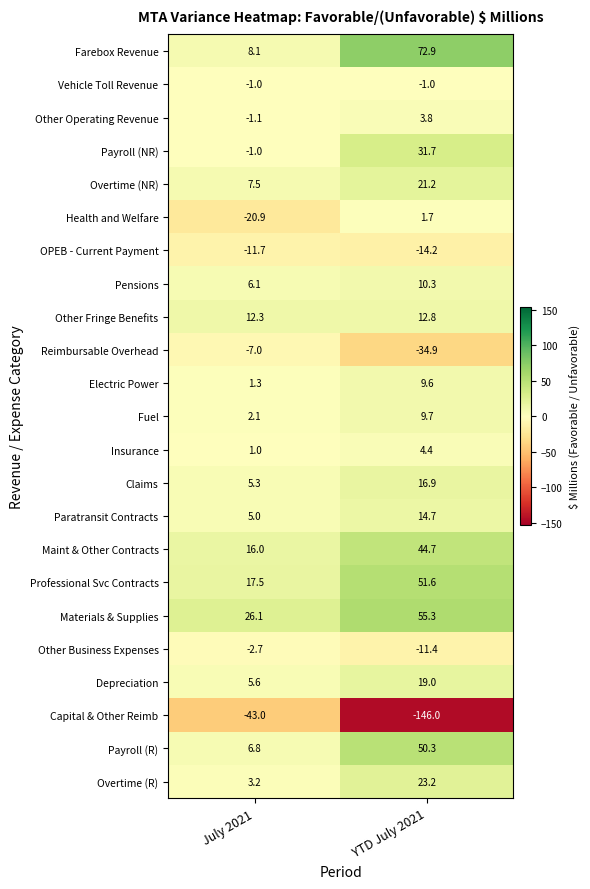

At YTD July 2021, list the series in order from largest to smallest.

Farebox Revenue, Materials & Supplies, Professional Svc Contracts, Payroll (R), Maint & Other Contracts, Payroll (NR), Overtime (R), Overtime (NR), Depreciation, Claims, Paratransit Contracts, Other Fringe Benefits, Pensions, Fuel, Electric Power, Insurance, Other Operating Revenue, Health and Welfare, Vehicle Toll Revenue, Other Business Expenses, OPEB - Current Payment, Reimbursable Overhead, Capital & Other Reimb